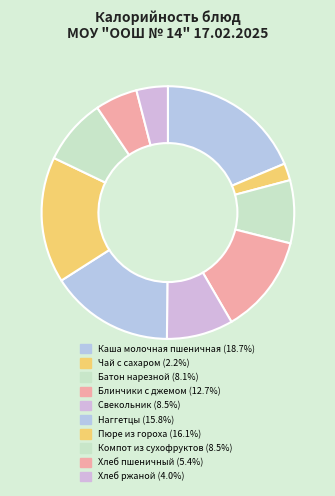

Which category has the smallest portion of the pie?

Чай с сахаром